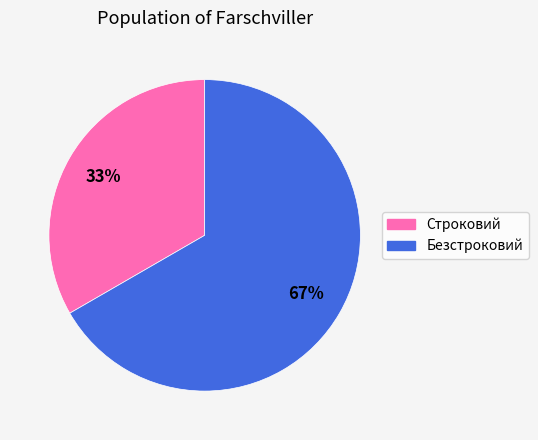

Is the sum of Строковий and Безстроковий greater than half?

Yes